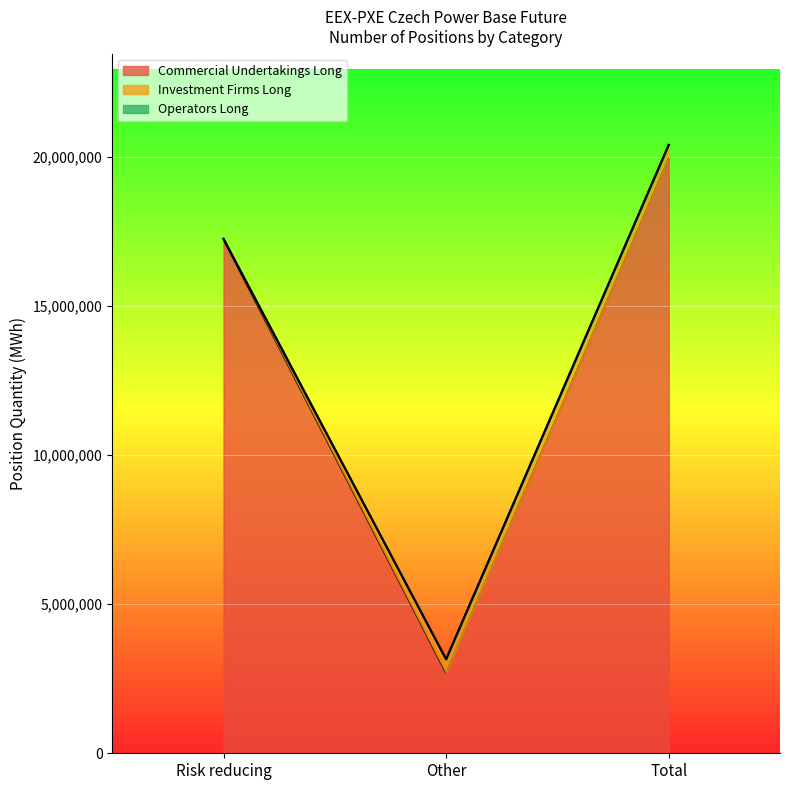

What is the difference between the highest and lowest values at Risk reducing?

17237385